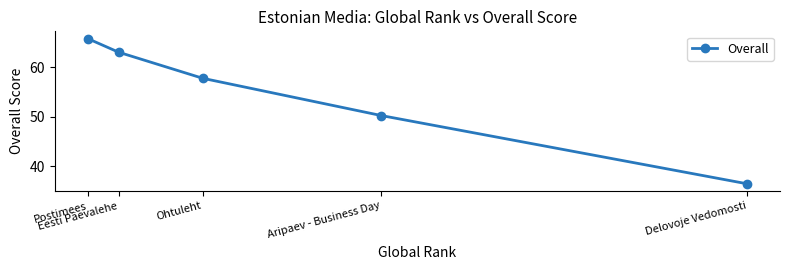

What is the value of the 1st point from the left?

65.8